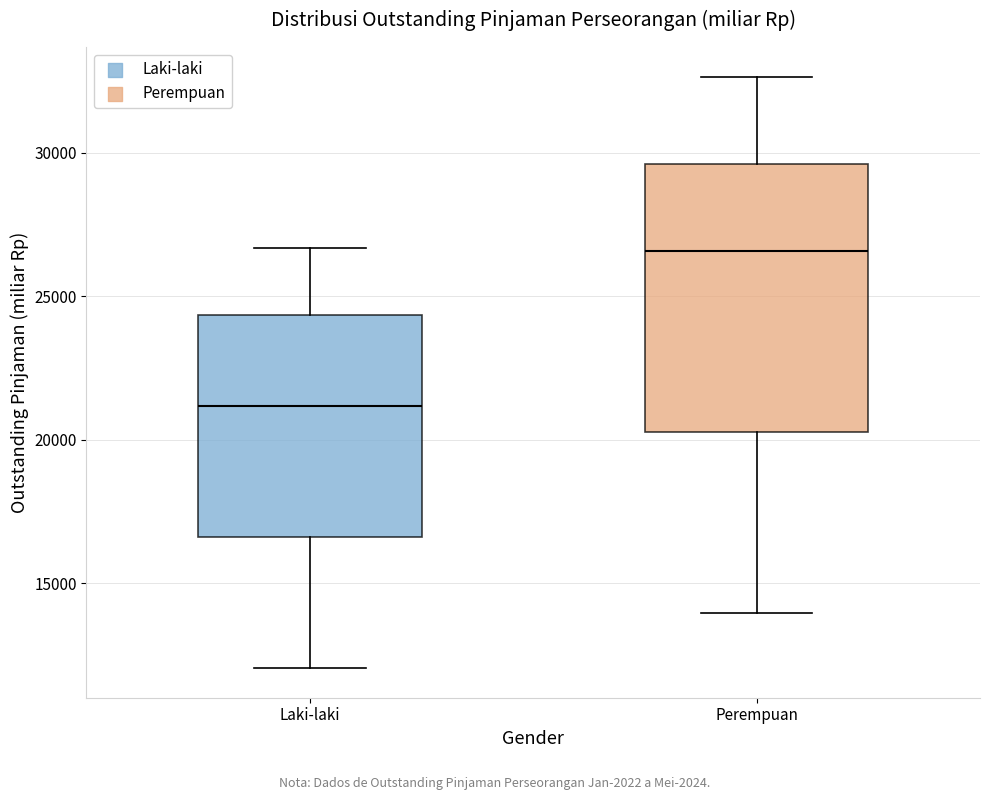

Which box is the tallest, from its lower edge to its upper edge?

Perempuan